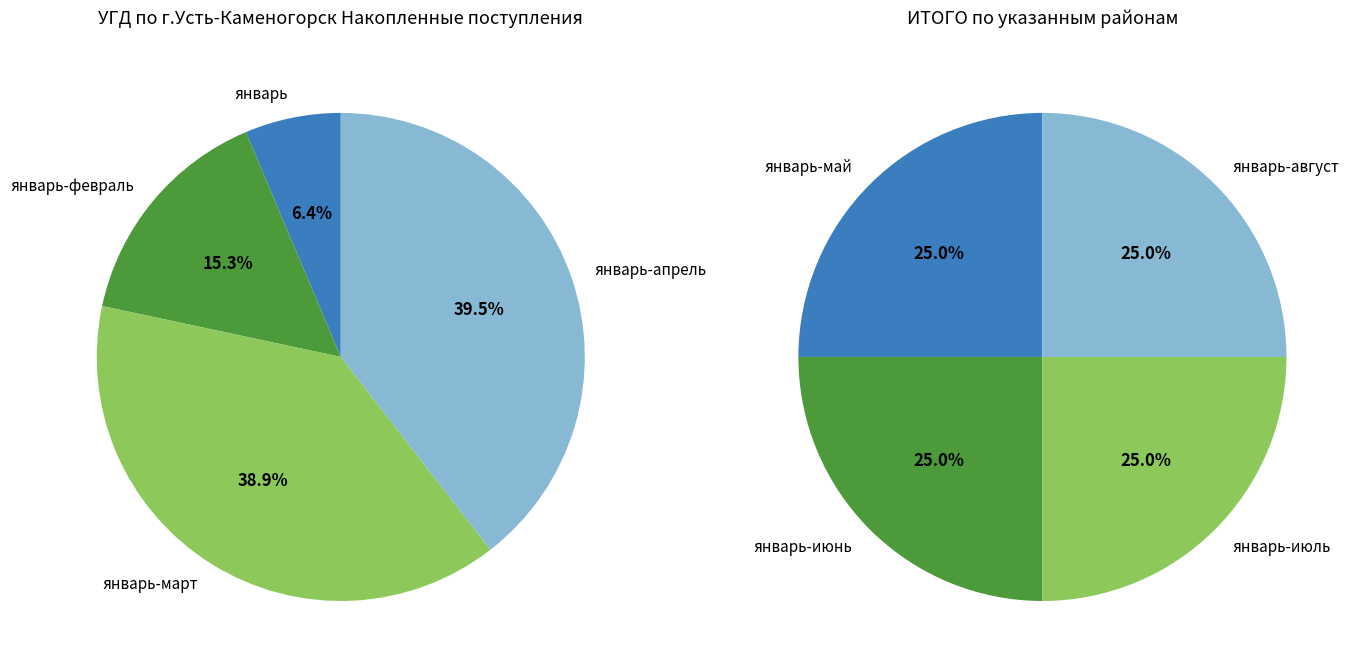

Is there a majority slice in this chart?

No